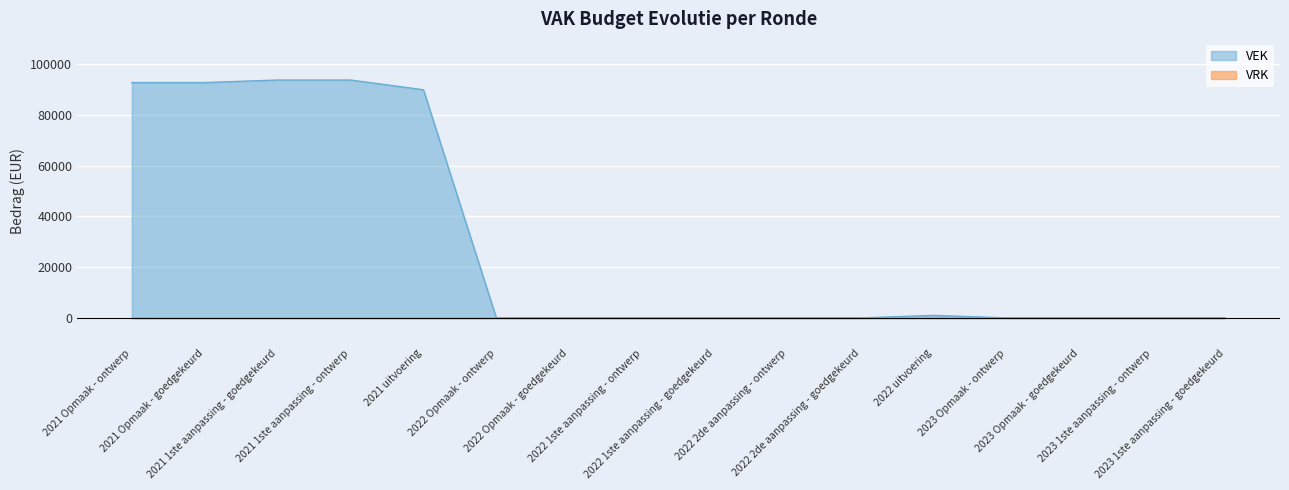

What position from the right is 2023 1ste aanpassing - ontwerp?

2